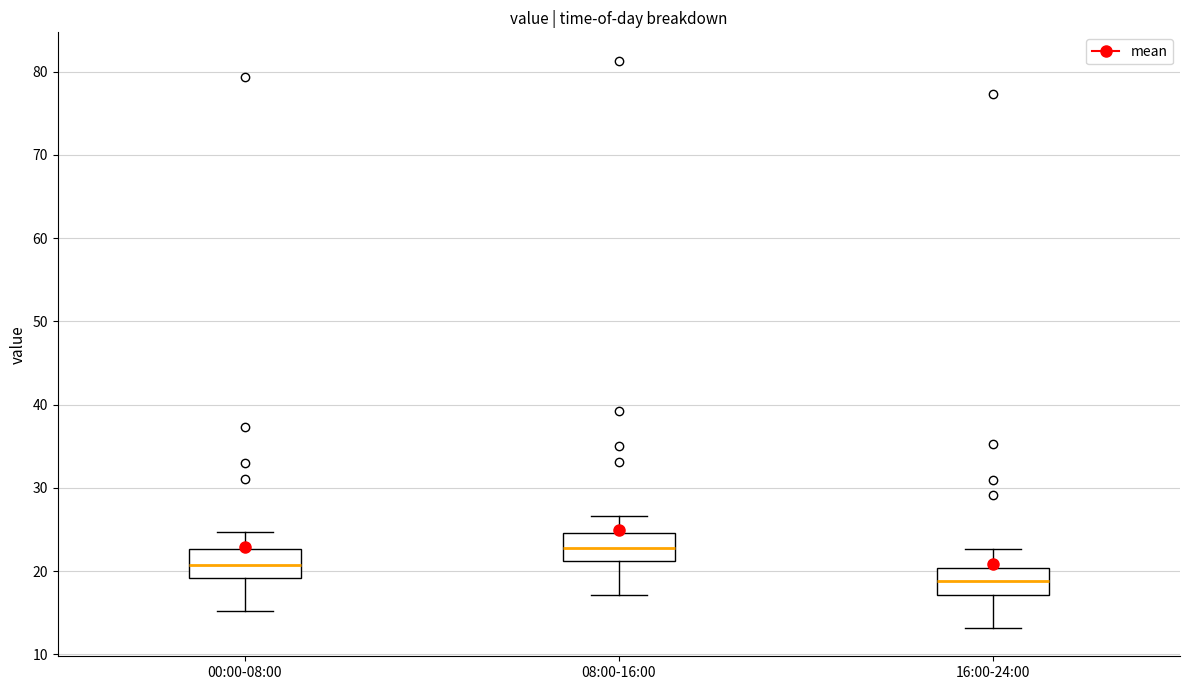

Which box has the highest median line?

08:00-16:00